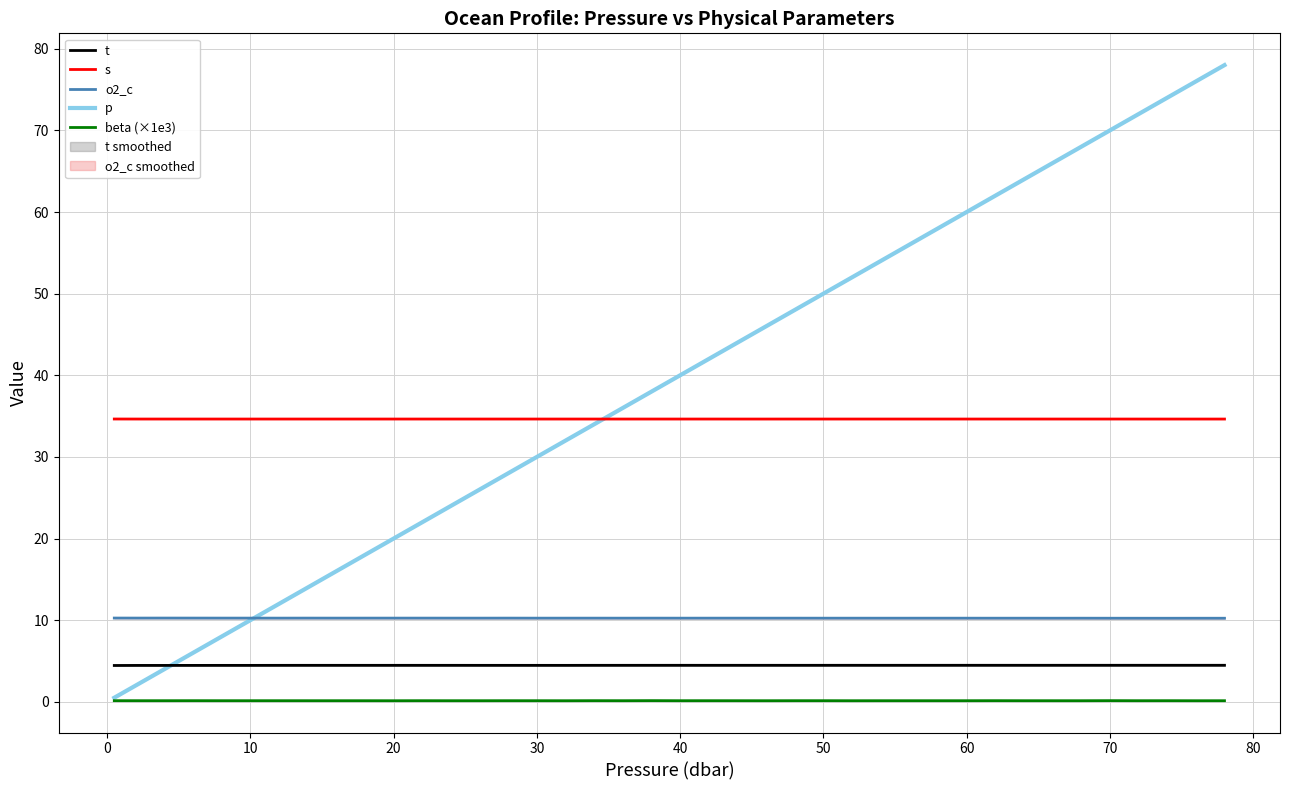

What is the lowest value of the t series?

4.4